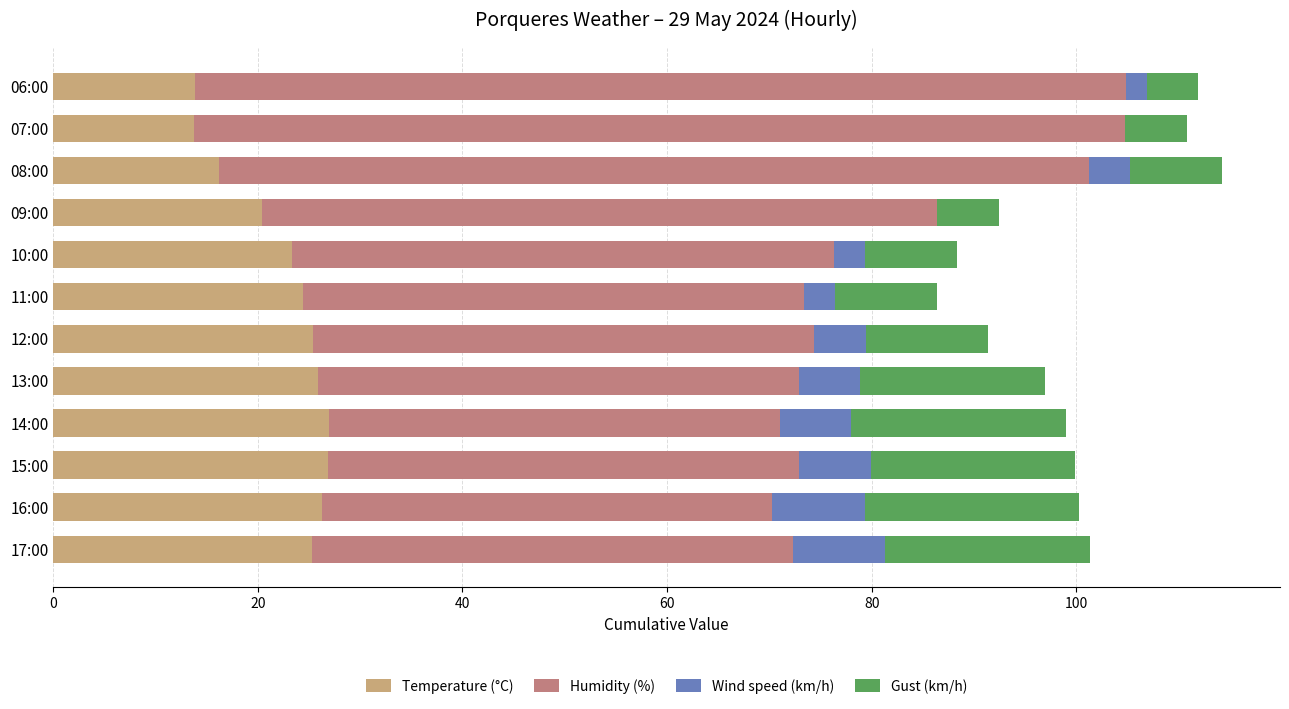

What is the highest value of the Temperature (°C) series?

27.0